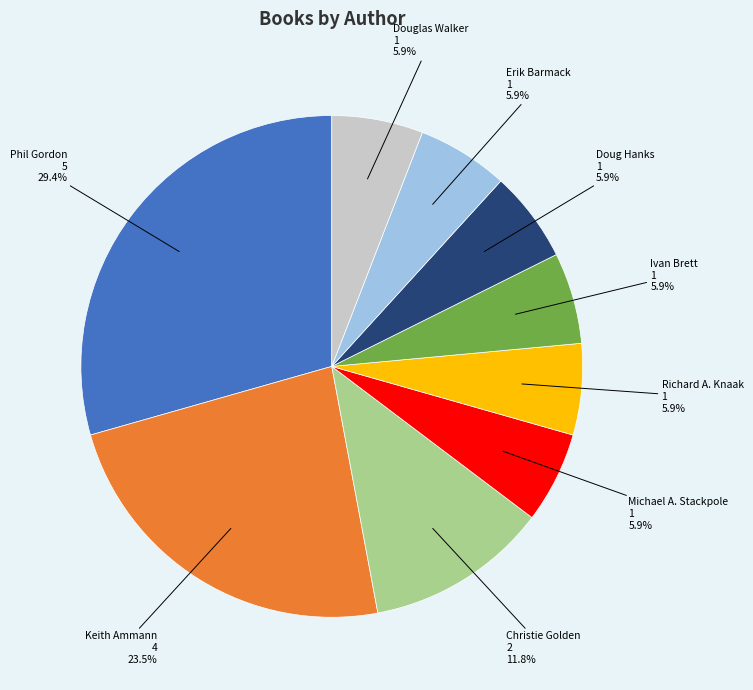

Count the number of slices in the pie.

9